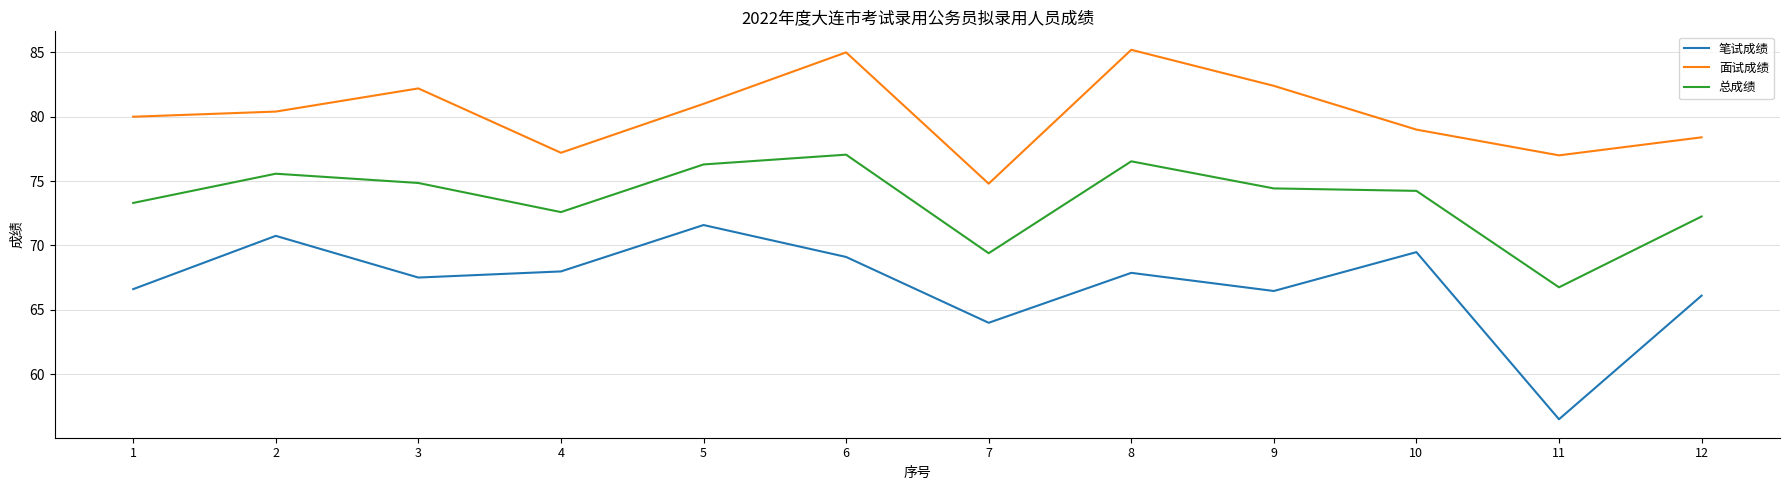

Is the value of 笔试成绩 at 12 greater than the value of 总成绩 at 11?

No